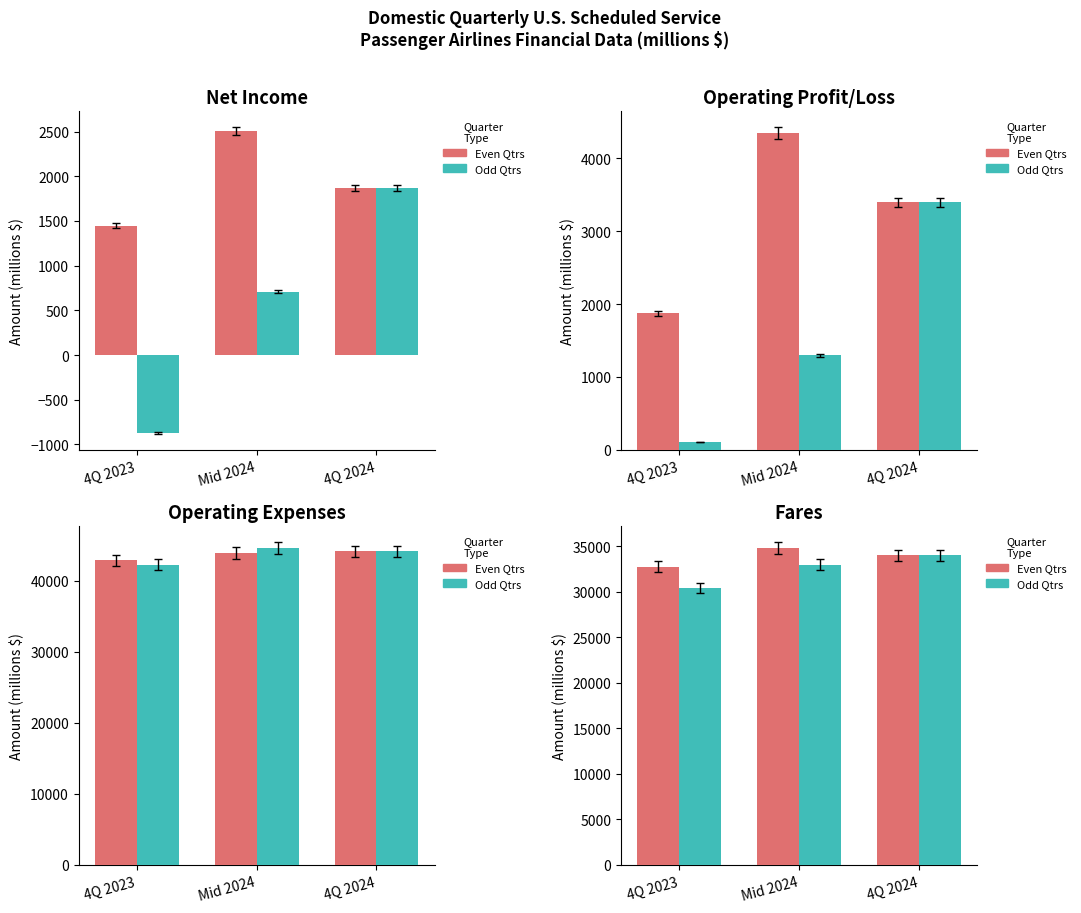

How many data points in 4Q/2Q are above 34032?

2